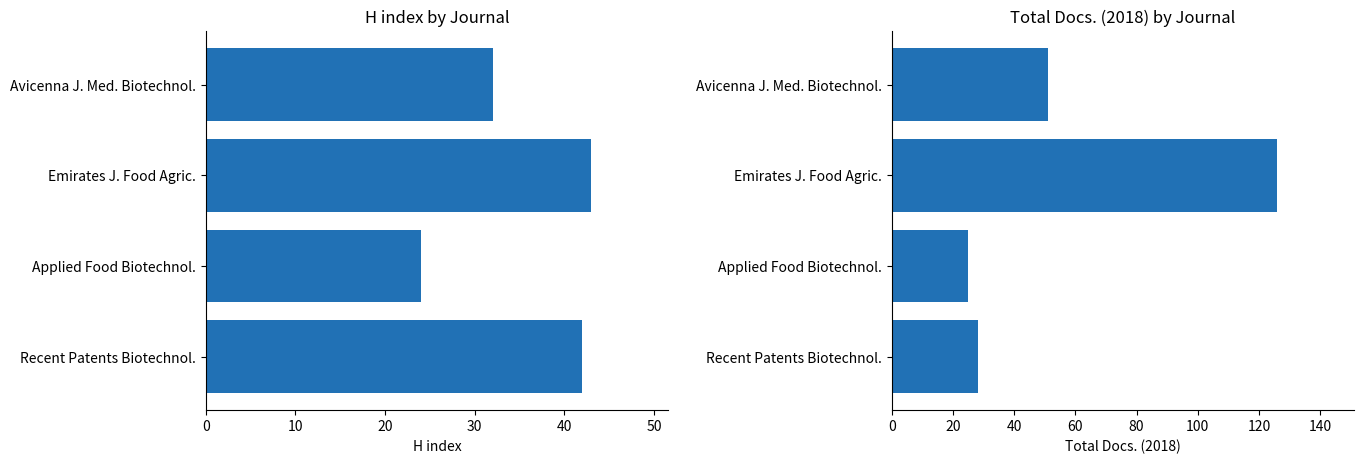

What is the value of the H index bar at the 4th from the left?

42